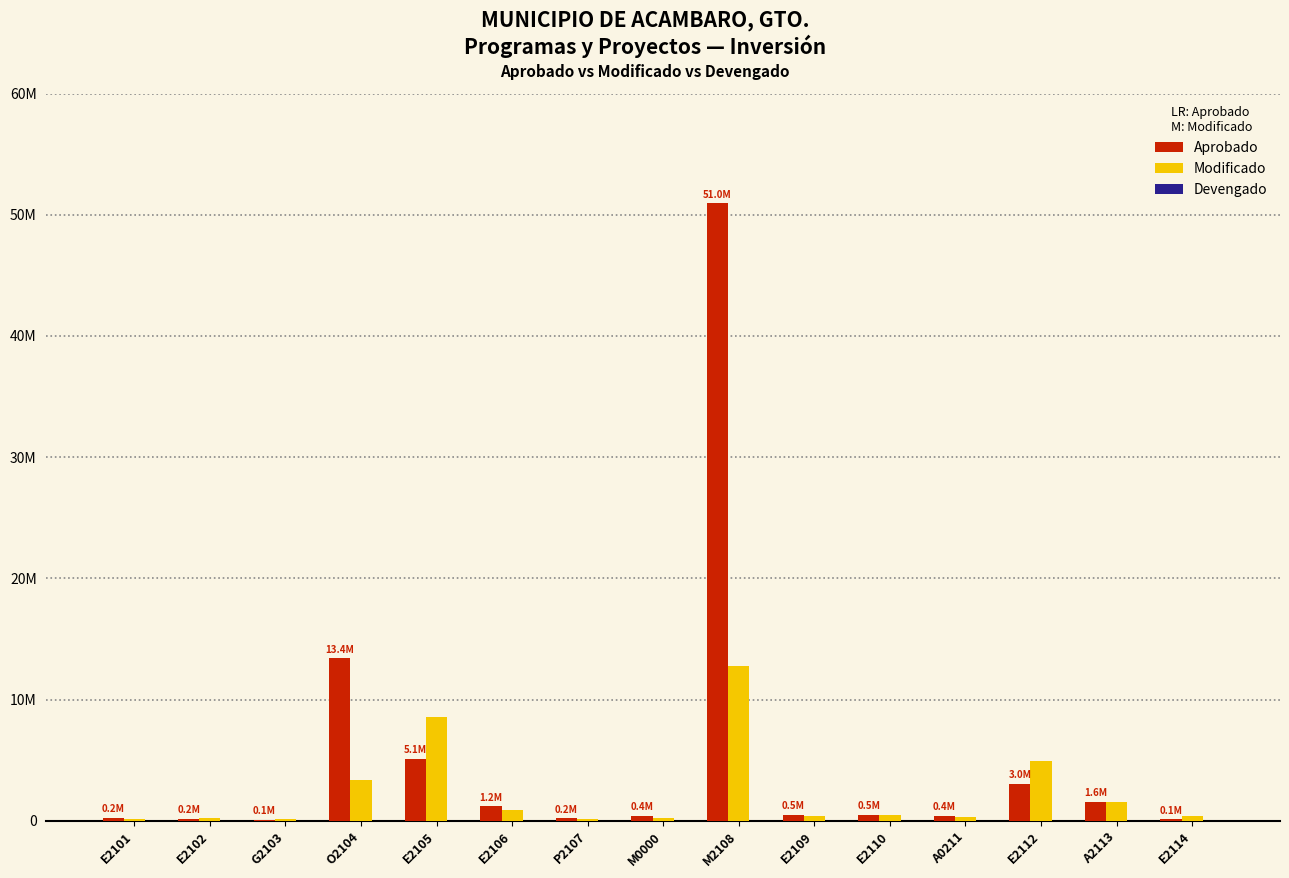

Are the bars grouped side by side (vs. stacked)?

Yes